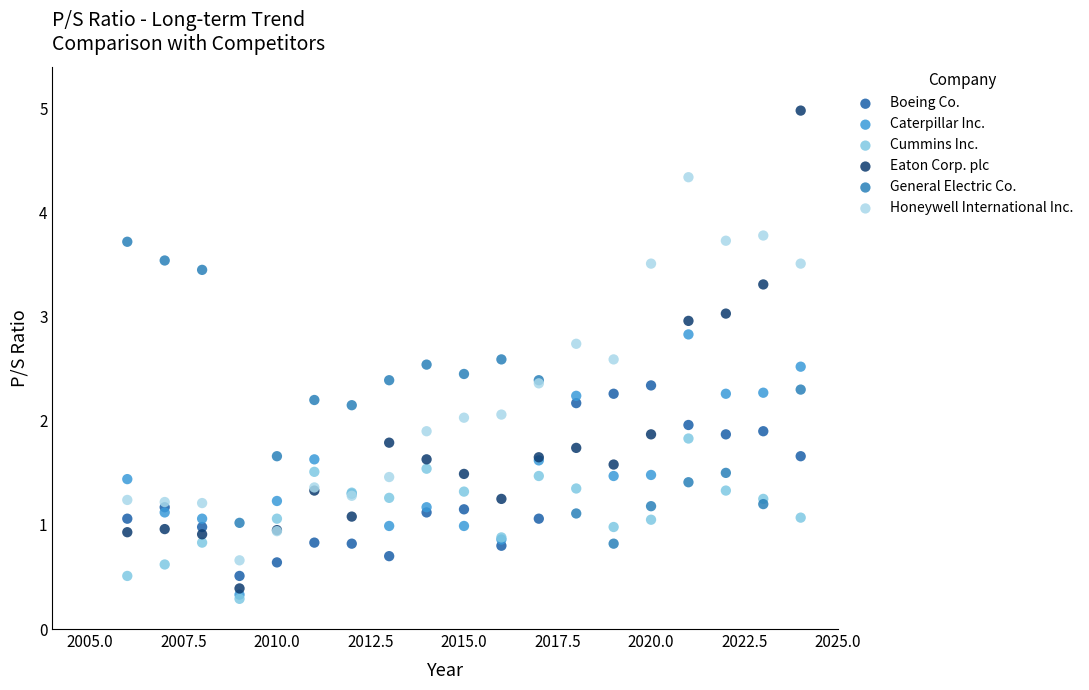

What are all the series names shown in the legend?

Boeing Co., Caterpillar Inc., Cummins Inc., Eaton Corp. plc, General Electric Co., Honeywell International Inc.